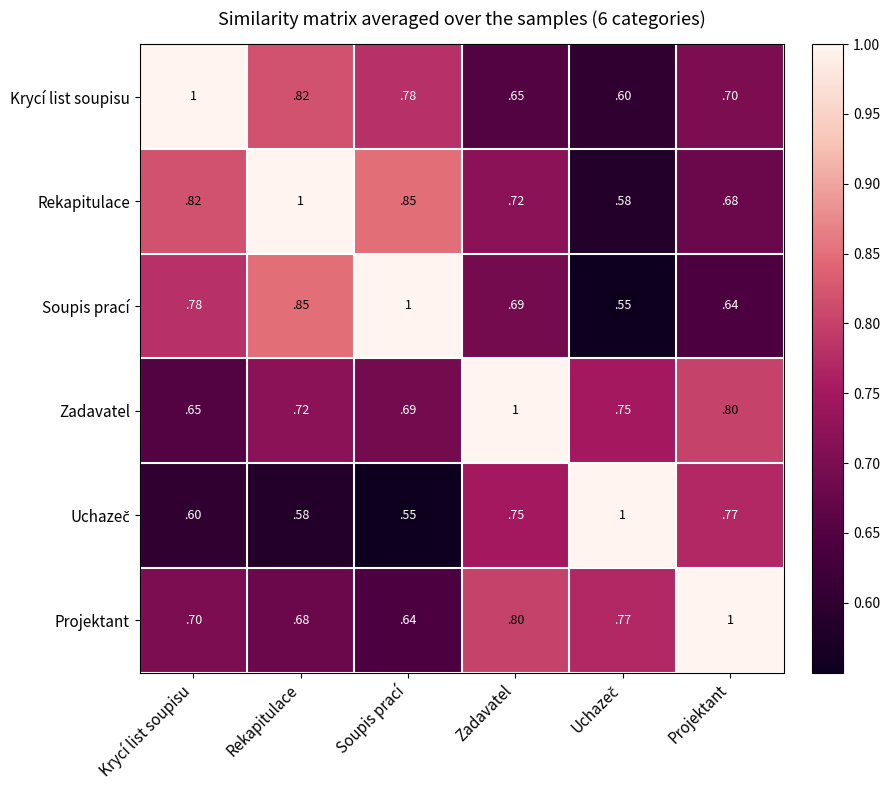

Which series has the largest total across all categories?

Rekapitulace